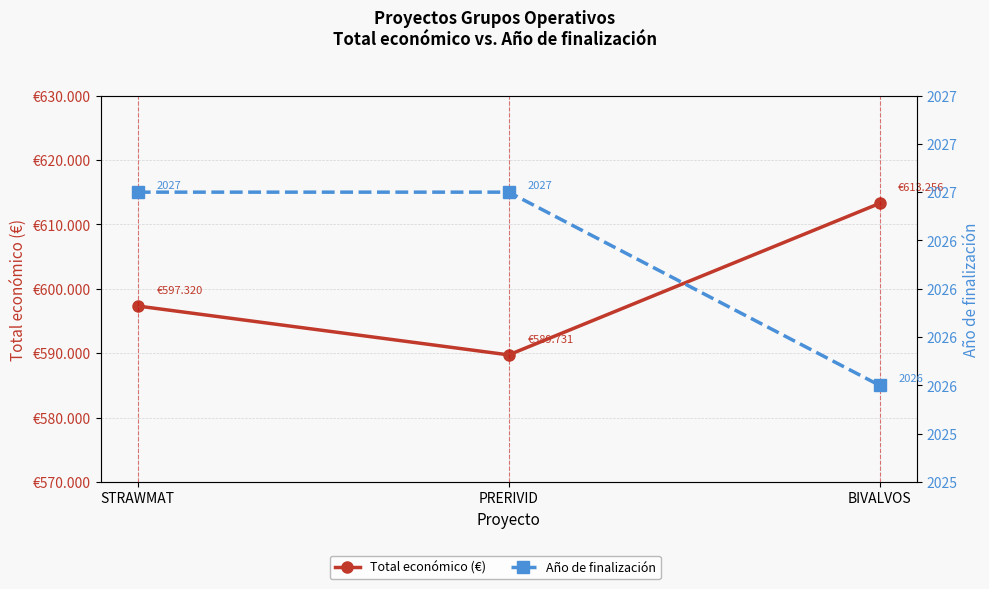

Between STRAWMAT and BIVALVOS, which series saw the biggest shift?

Total económico (€)